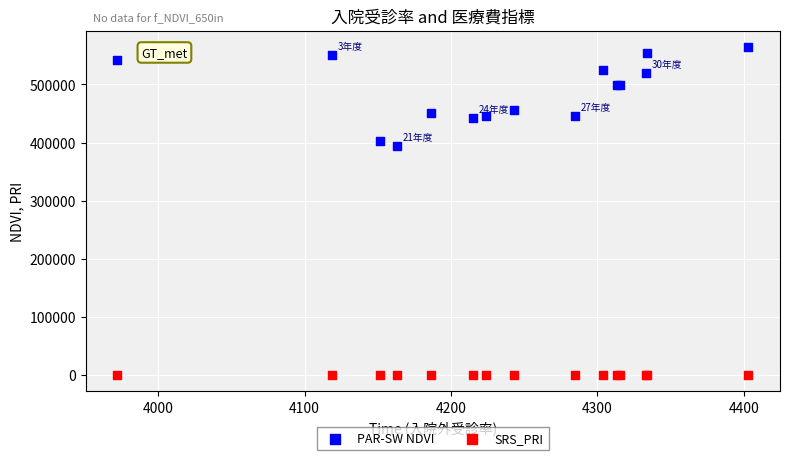

What is the X range (max minus min) for the scatter plot?

431.0